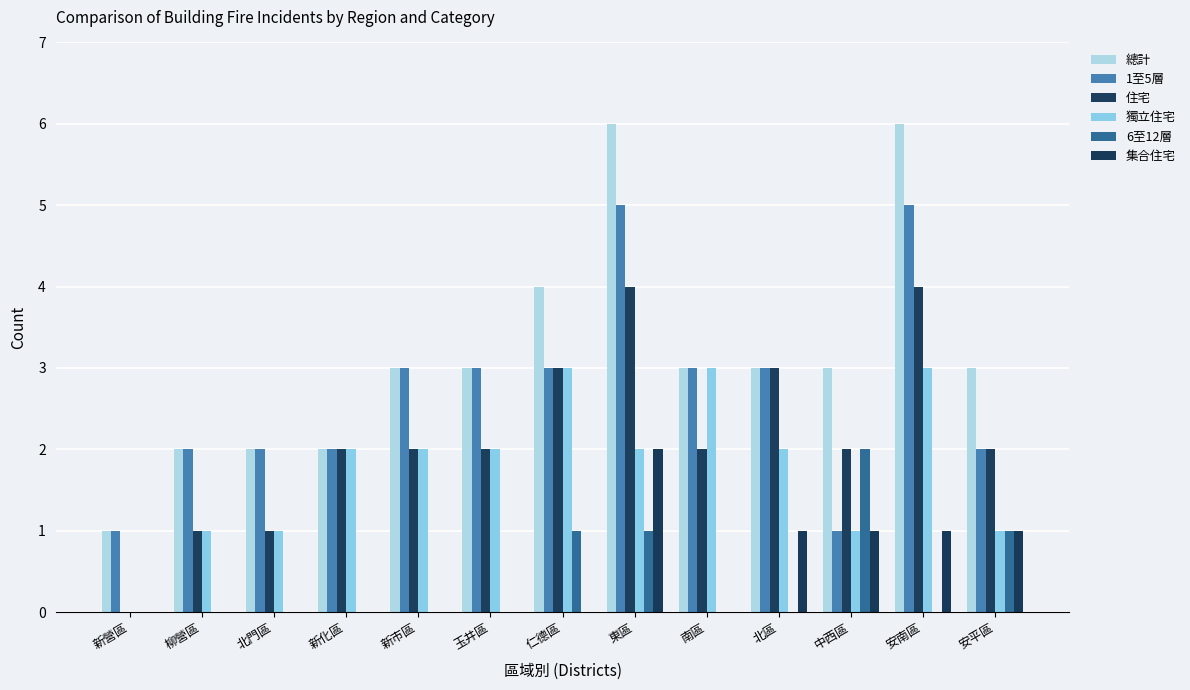

Where is 1至5層 nearest to the value 3?

新市區